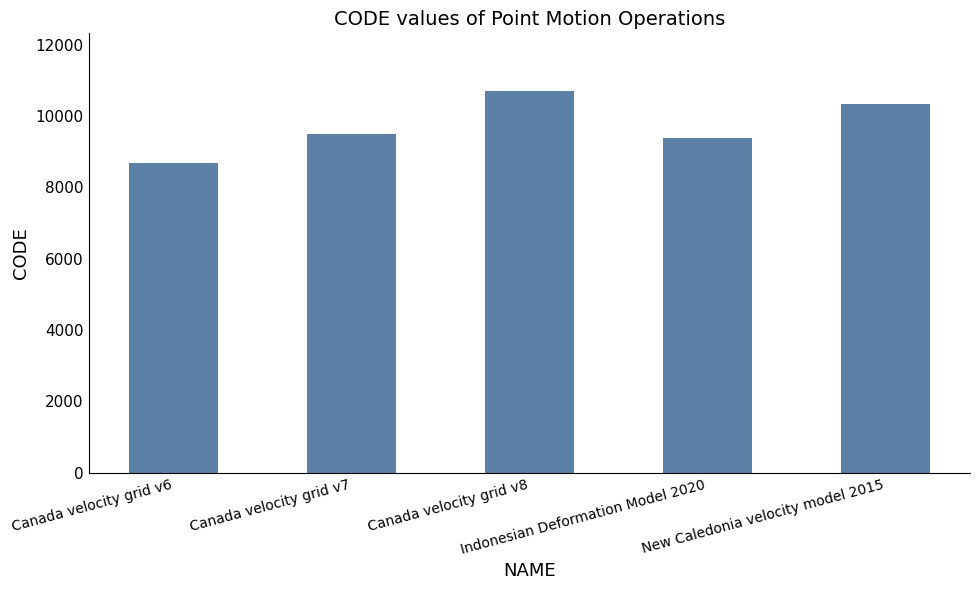

What value does the data have at Canada velocity grid v7, to the nearest 50?

9500